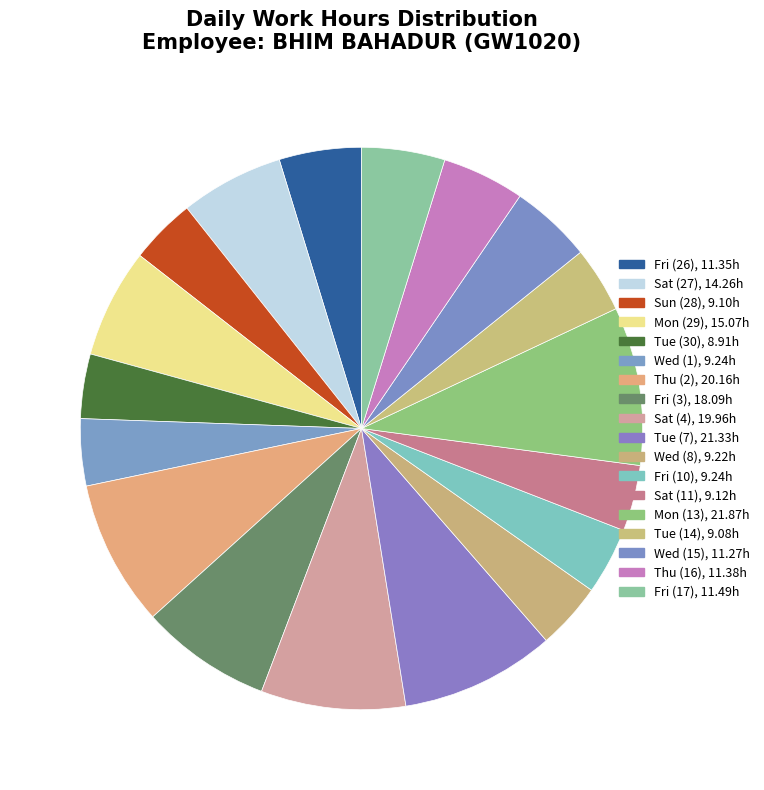

How many slices are in this pie chart?

18